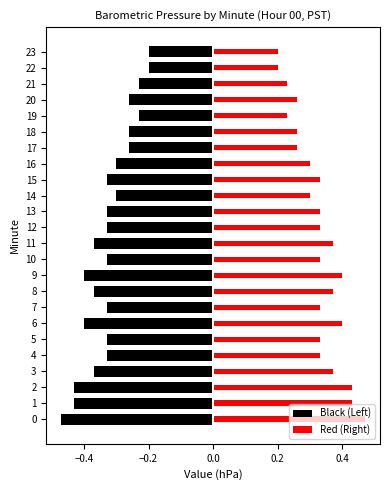

What is the difference between the Red (Right) values at 23 and 20?

0.1